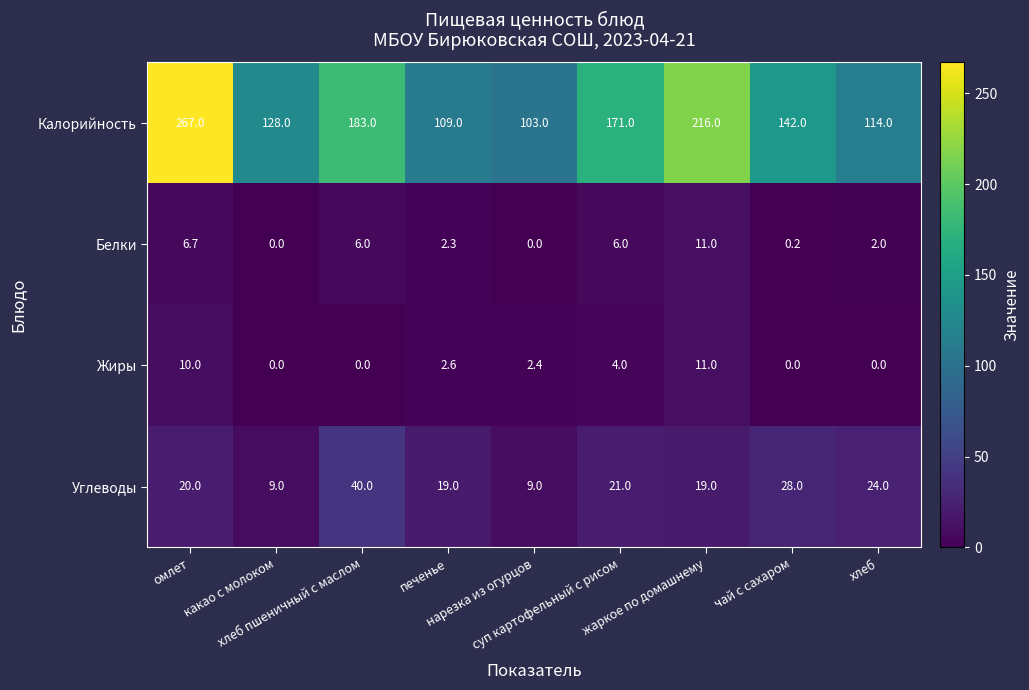

What is the sum of all Углеводы values?

189.0